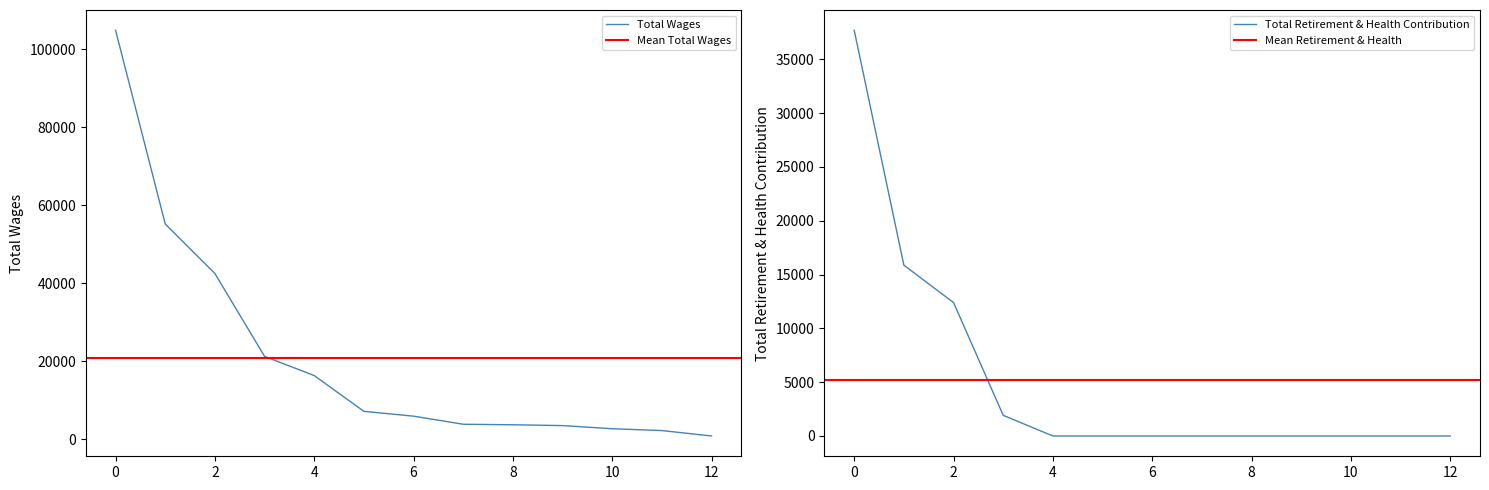

Which series has the widest spread of values?

Total Wages